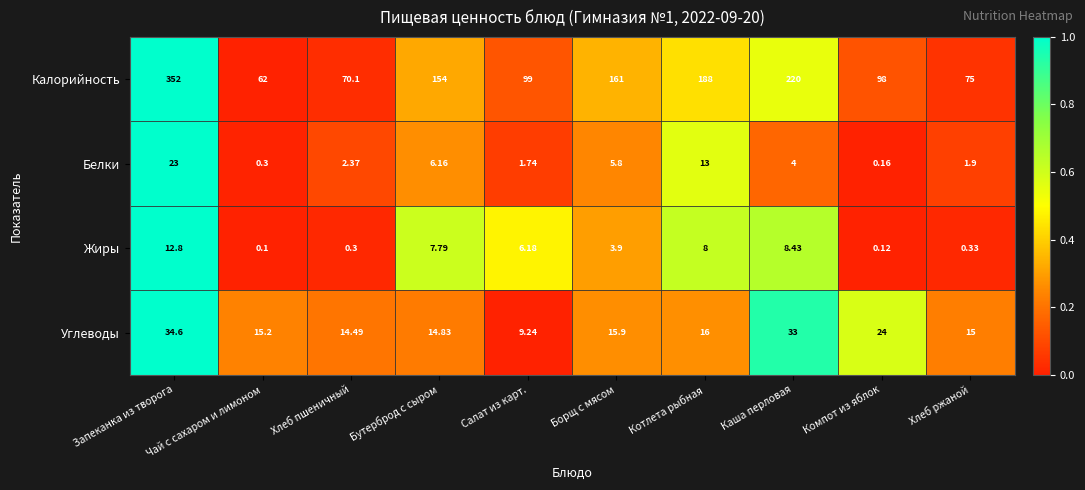

At which label is Углеводы closest to 21?

Компот из яблок